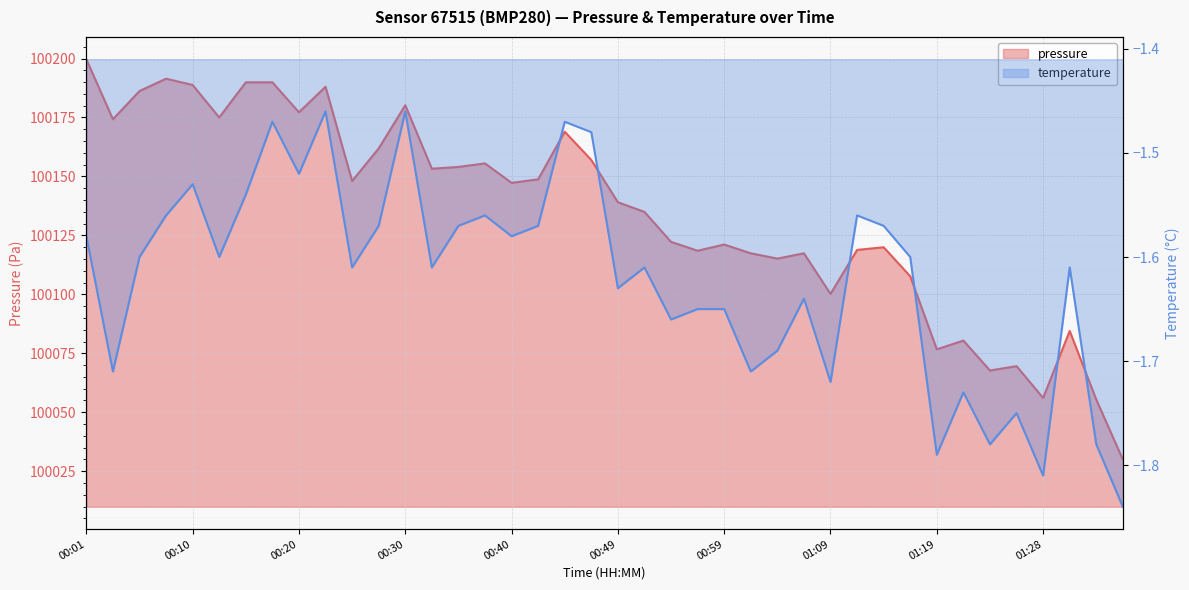

Which series has the largest total across all categories?

pressure